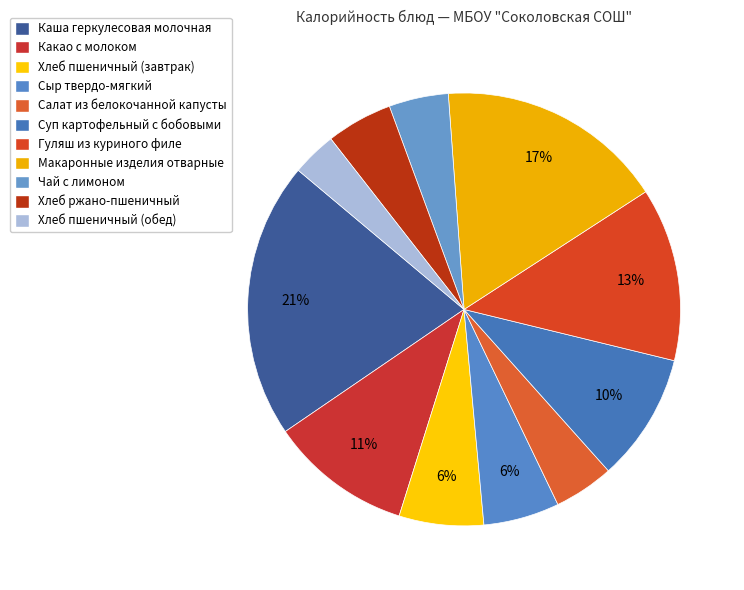

How many segments does this pie chart have?

11